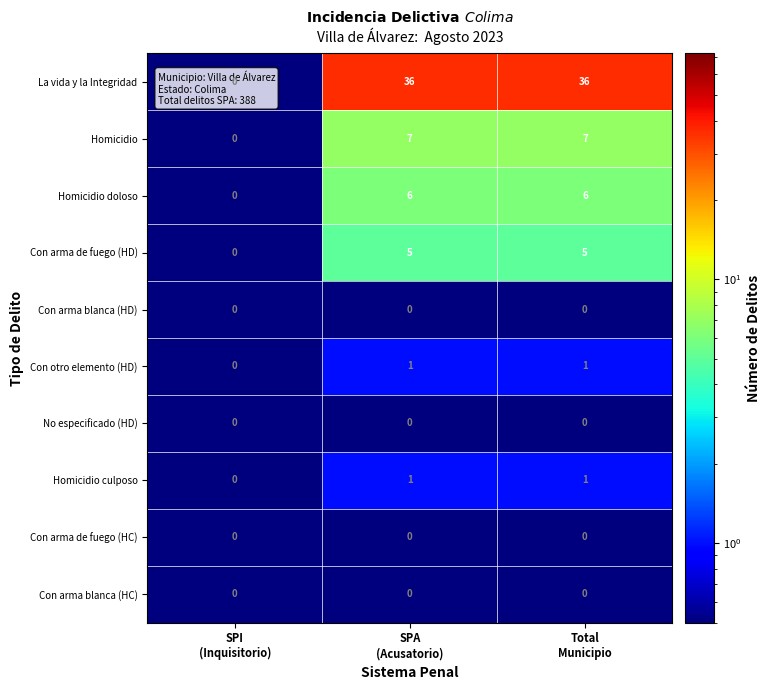

Which series has the largest total across all categories?

La vida y la Integridad